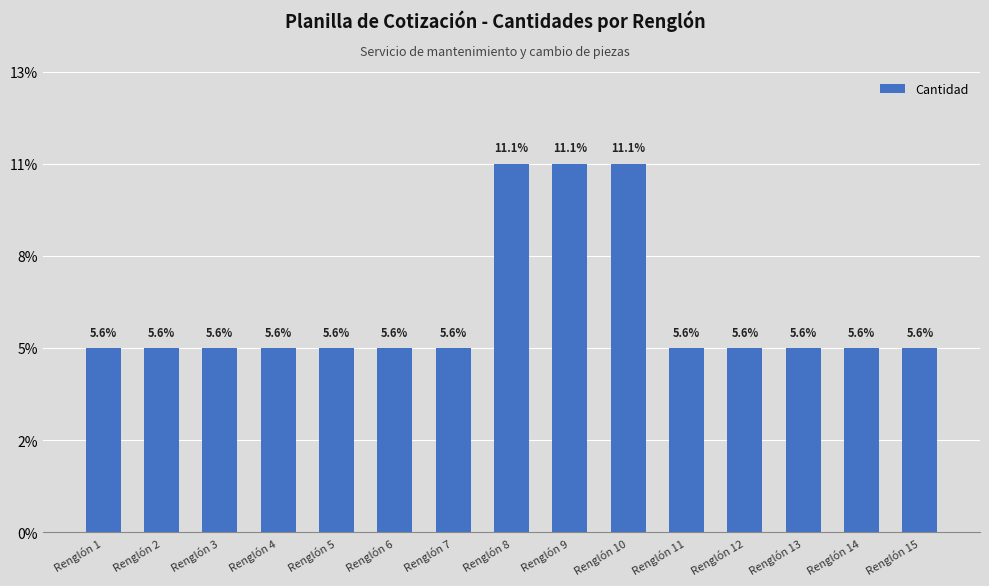

List the labels in order of value, smallest first.

Renglón 1, Renglón 2, Renglón 3, Renglón 4, Renglón 5, Renglón 6, Renglón 7, Renglón 11, Renglón 12, Renglón 13, Renglón 14, Renglón 15, Renglón 8, Renglón 9, Renglón 10